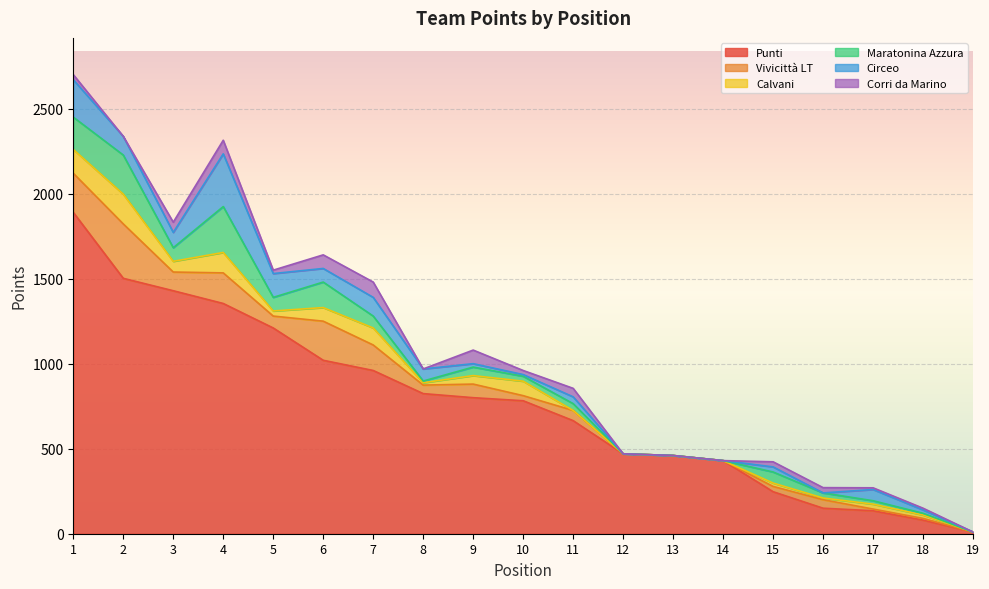

List the labels in order of Circeo value, smallest first.

12, 13, 14, 16, 19, 10, 9, 18, 15, 11, 17, 8, 6, 3, 2, 7, 5, 1, 4